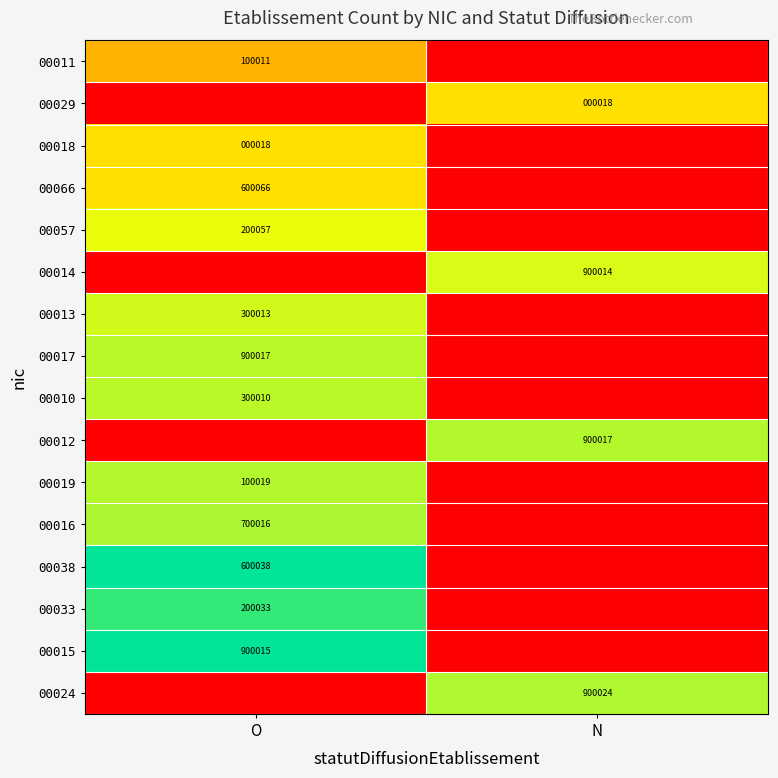

What is the spread (max minus min) of values at N?

0.8